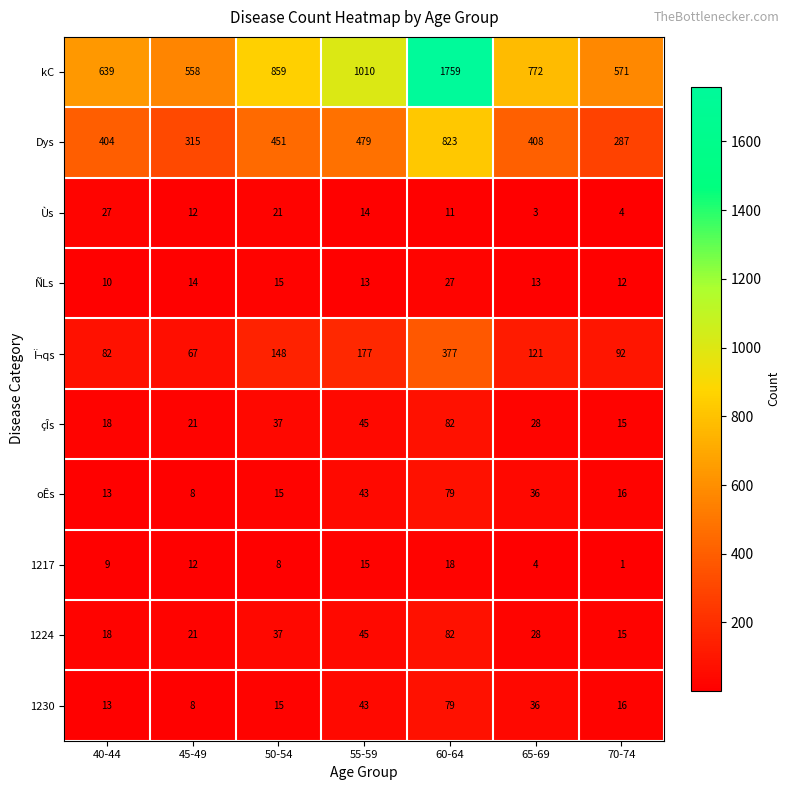

At which category is the sum across all series the highest?

60-64